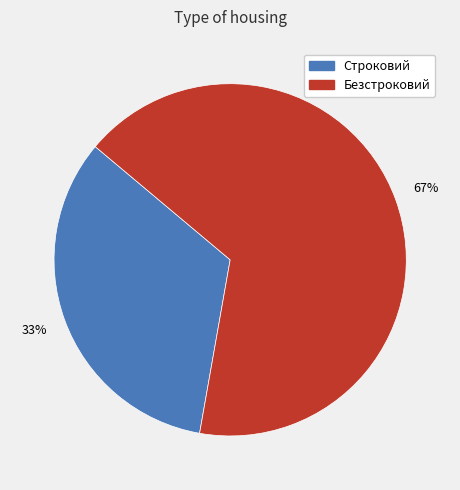

Which has a higher value, Строковий or Безстроковий?

Безстроковий